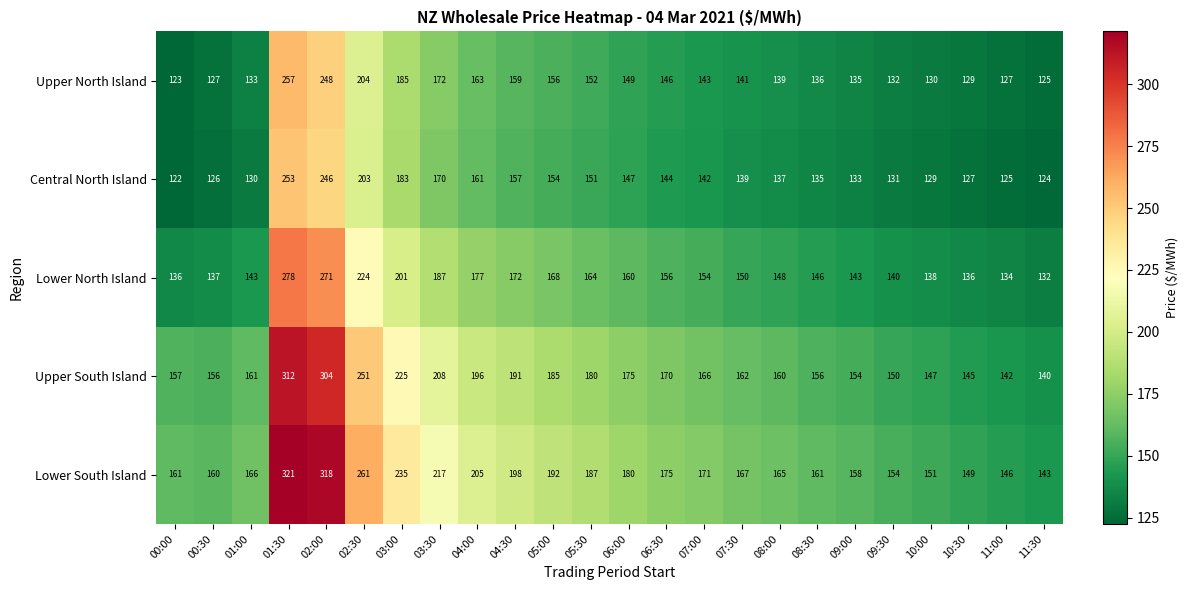

Count the number of categories in the chart.

24